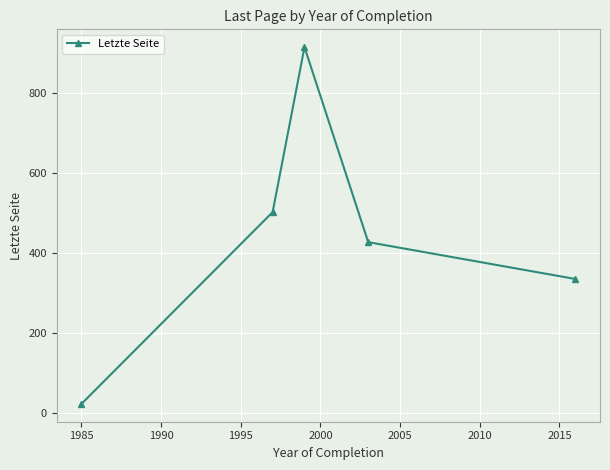

What is the average value?

440